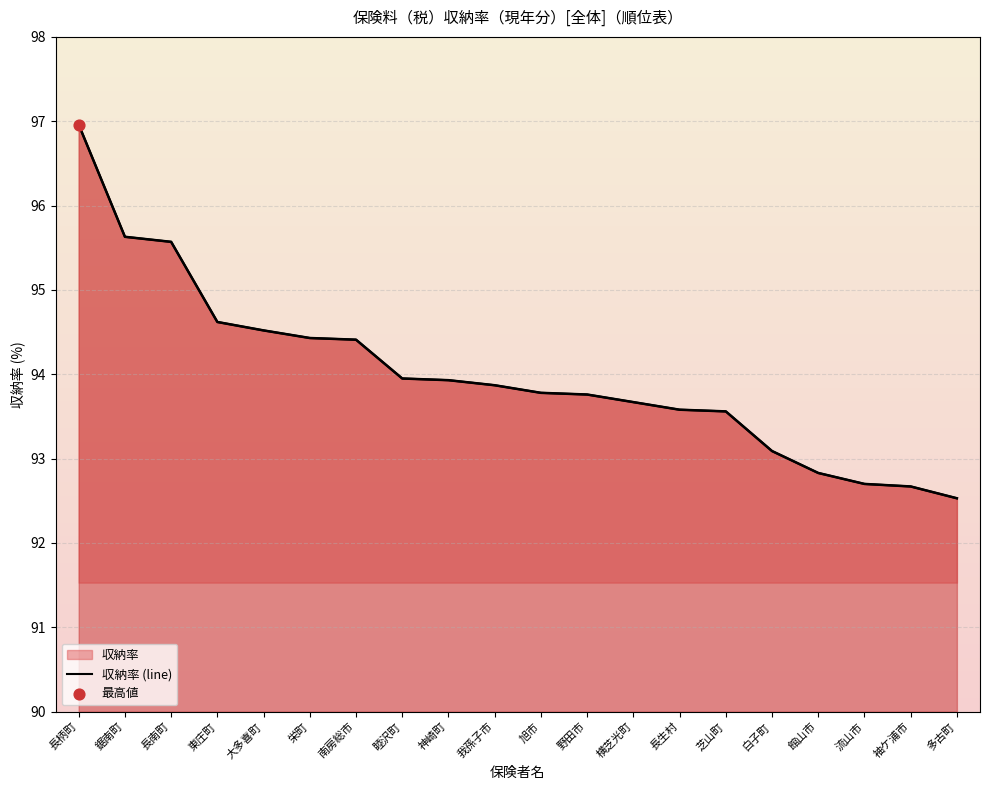

What is the ratio of the value at 横芝光町 to the value at 多古町?

1.0